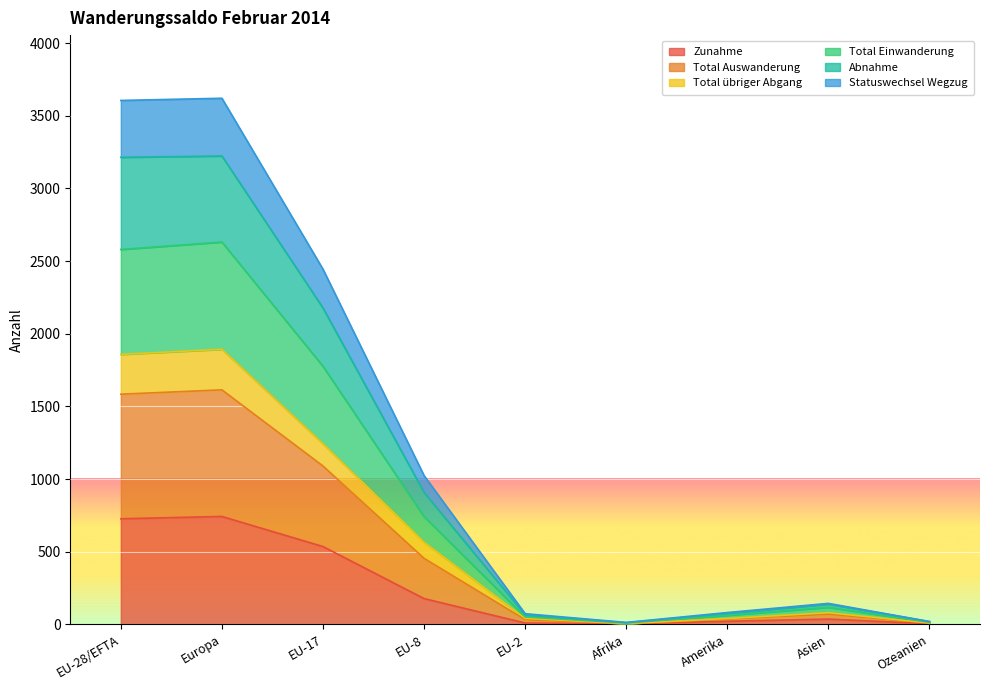

Read the Total Auswanderung value at Afrika.

6